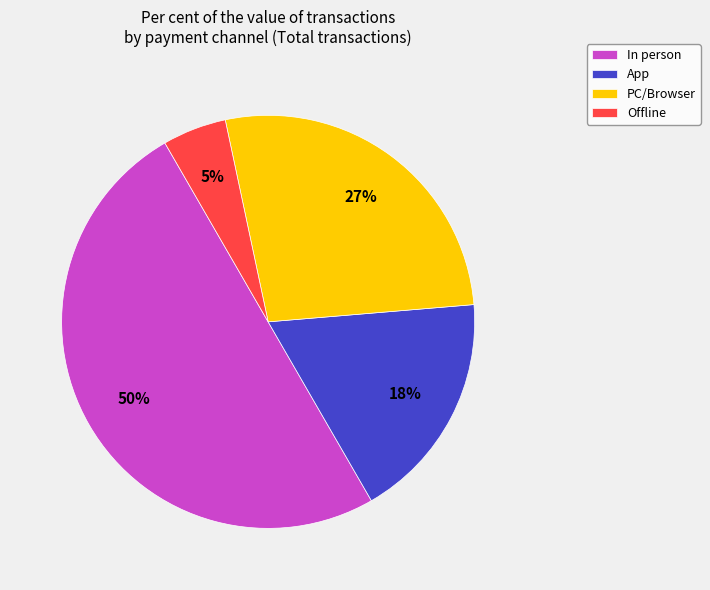

The In person slice represents 58% of the pie. True or false?

False